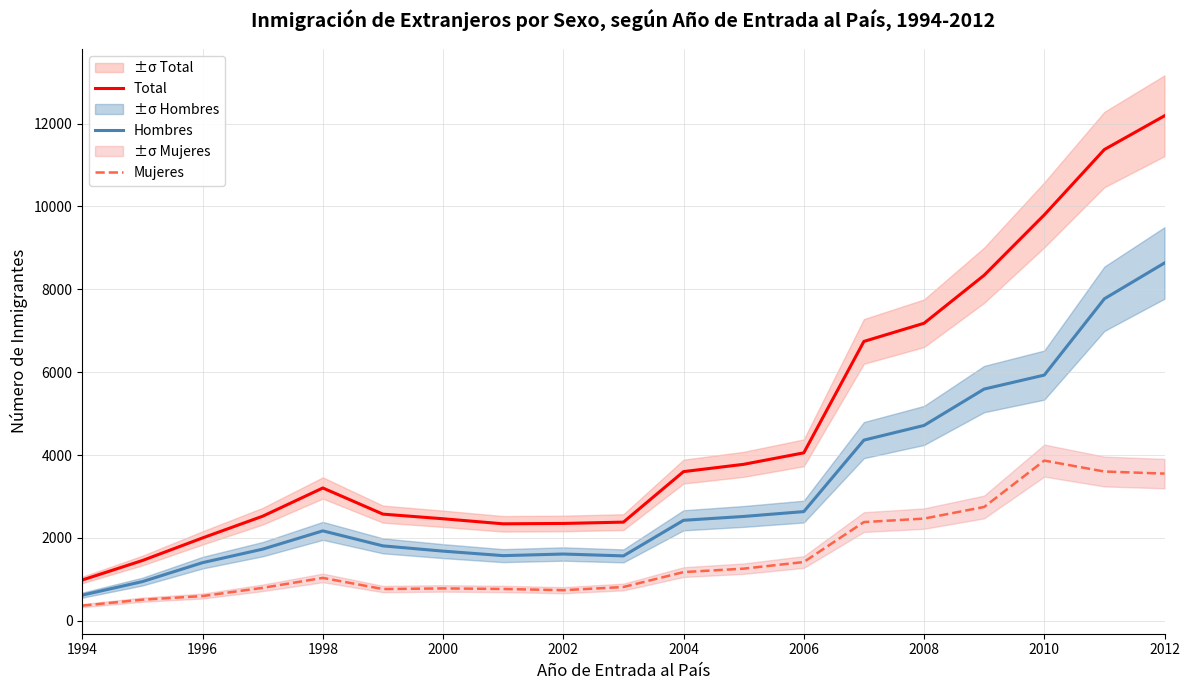

Which series has the largest range (max minus min)?

Total